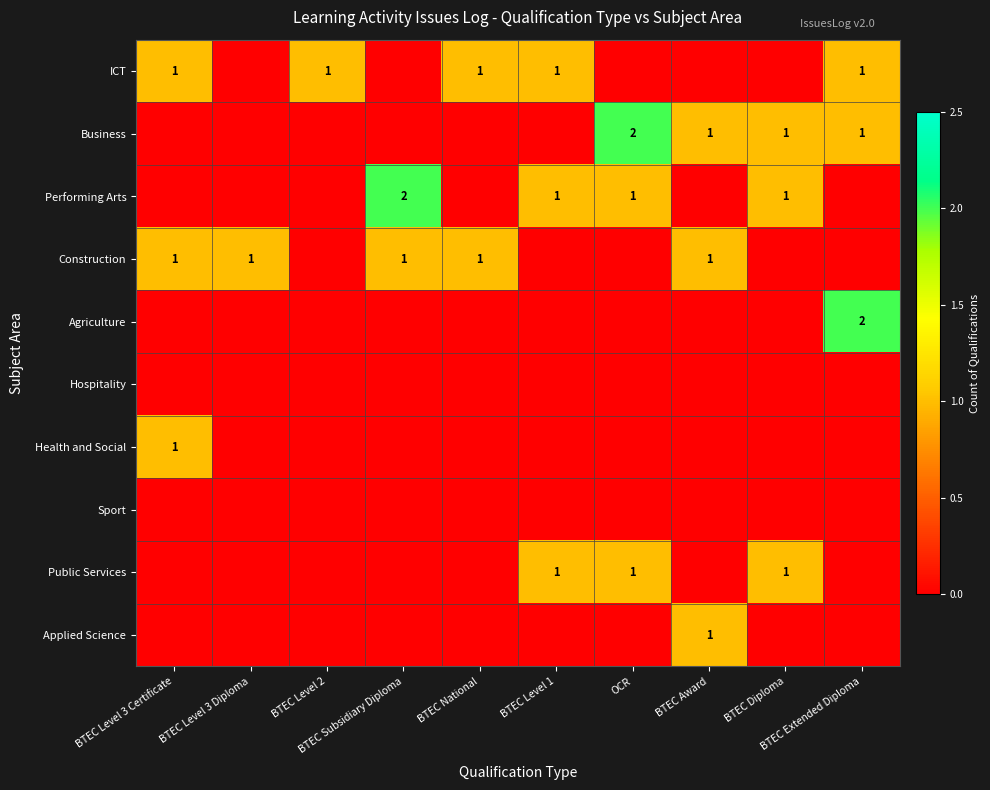

Which category has the lowest value in the Applied Science series?

BTEC Level 3 Certificate